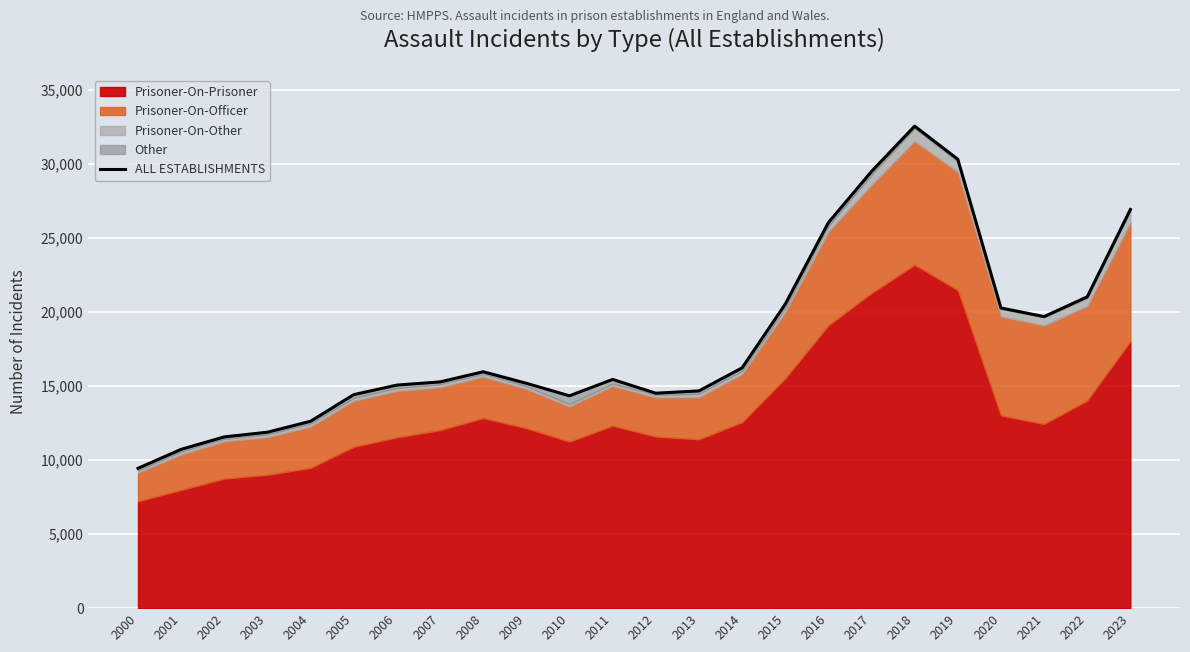

What is the value of the 3rd point from the left?

11562